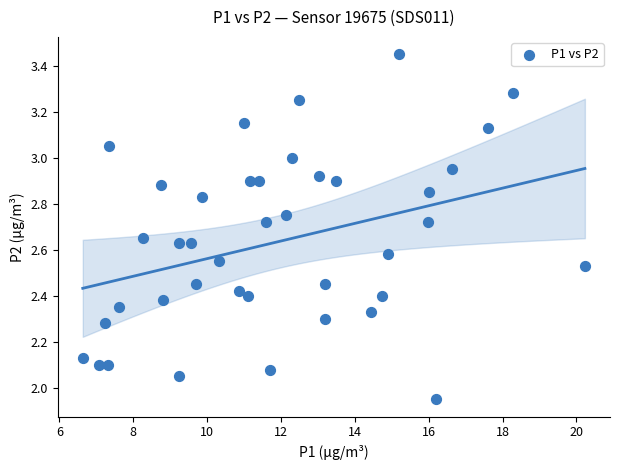

What is the range of Y values (max minus min)?

1.5